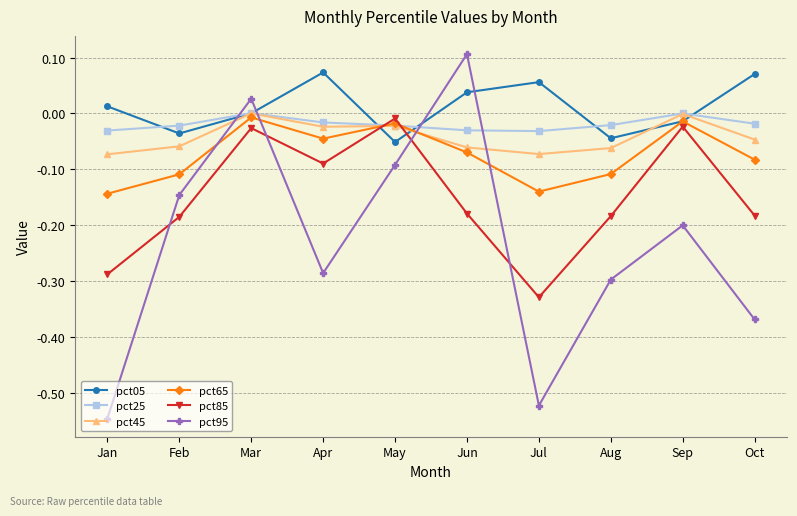

Is the value of pct45 at Jul greater than the value of pct85 at Apr?

Yes